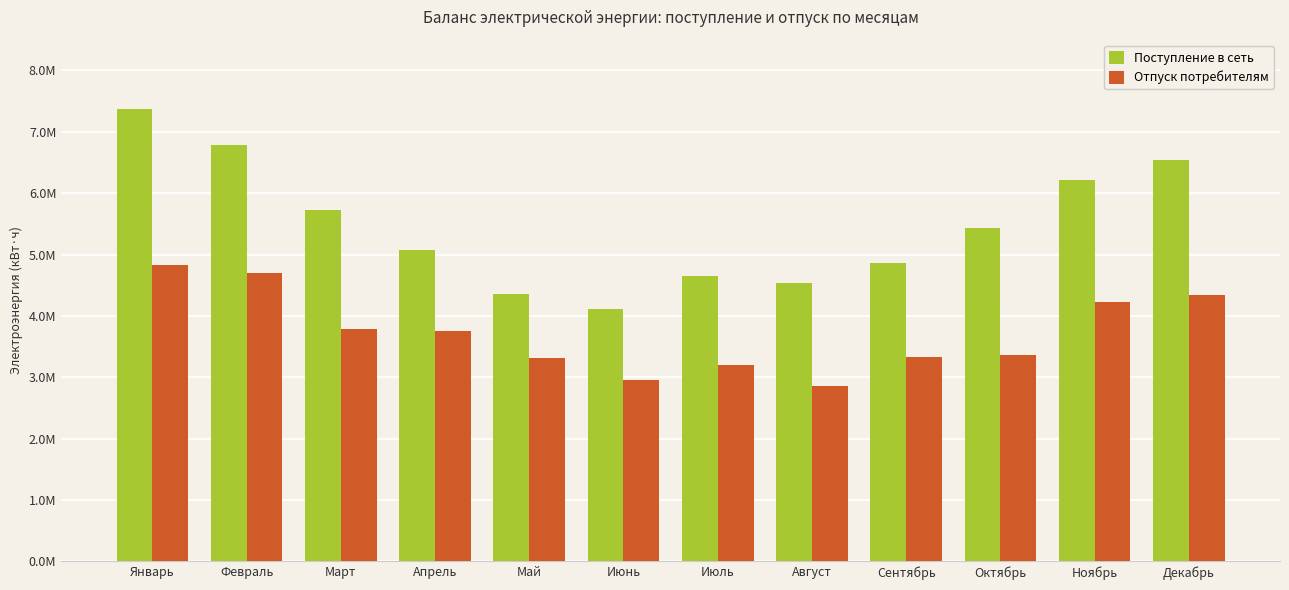

At which label does Отпуск потребителям first exceed 3754469?

Январь